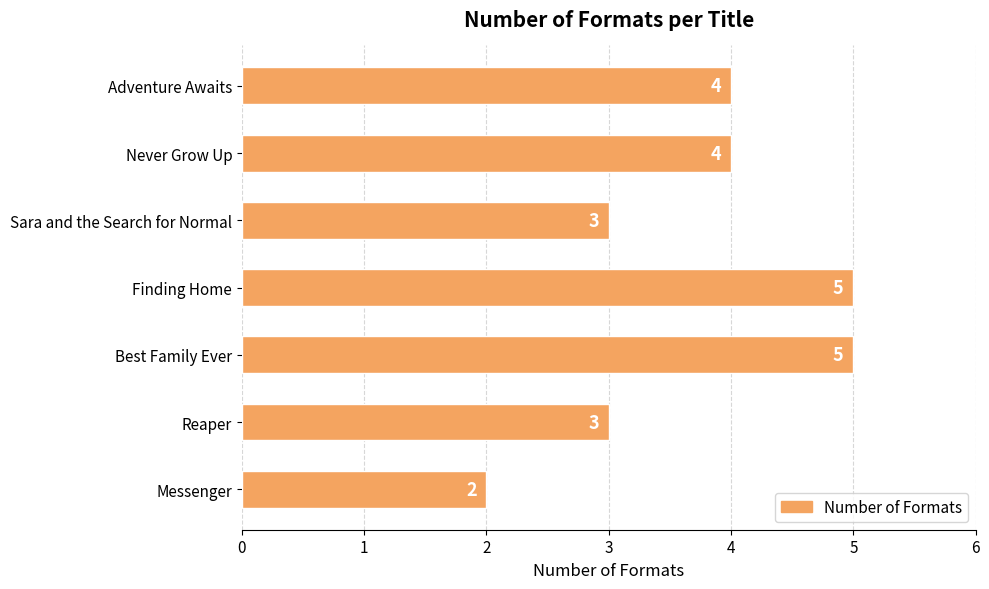

Approximately how many times larger is the value at Never Grow Up compared to Finding Home?

0.8